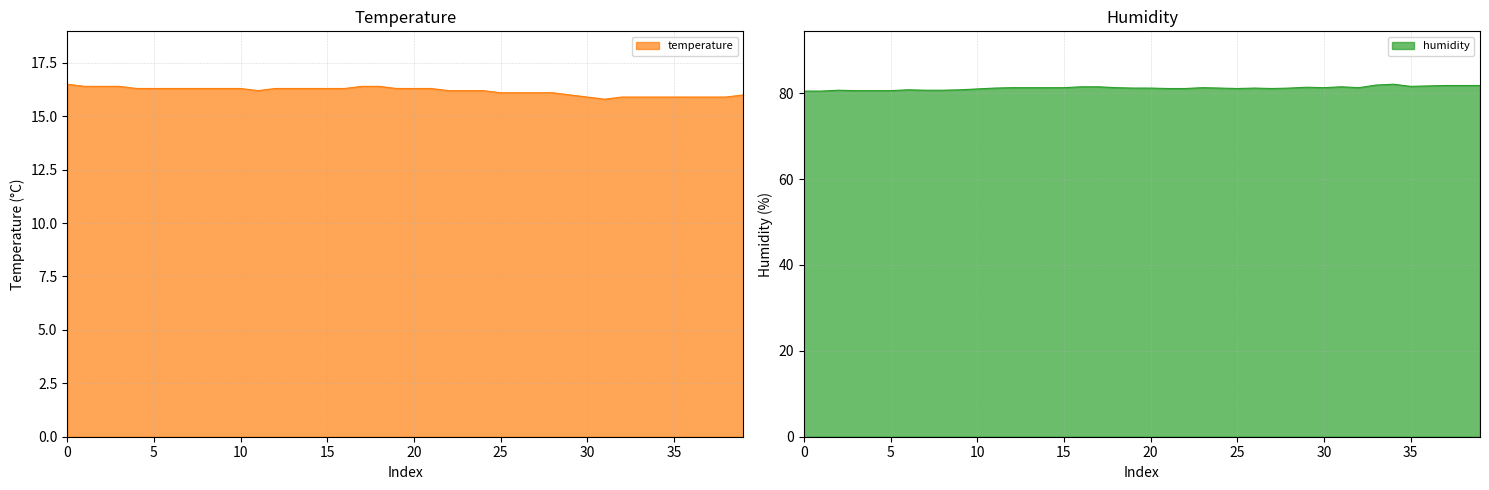

Reading right to left, extract all data points from this chart.

temperature: 16.0	15.9	15.9	15.9	15.9	15.9	15.9	15.9	15.8	15.9	16.0	16.1	16.1	16.1	16.1	16.2	16.2	16.2	16.3	16.3	16.3	16.4	16.4	16.3	16.3	16.3	16.3	16.3	16.2	16.3	16.3	16.3	16.3	16.3	16.3	16.3	16.4	16.4	16.4	16.5
humidity: 81.8	81.8	81.8	81.7	81.6	82.1	81.9	81.3	81.5	81.3	81.4	81.2	81.1	81.2	81.1	81.2	81.3	81.1	81.1	81.2	81.2	81.3	81.5	81.5	81.3	81.3	81.3	81.3	81.2	81.0	80.8	80.7	80.7	80.8	80.6	80.6	80.6	80.7	80.5	80.5